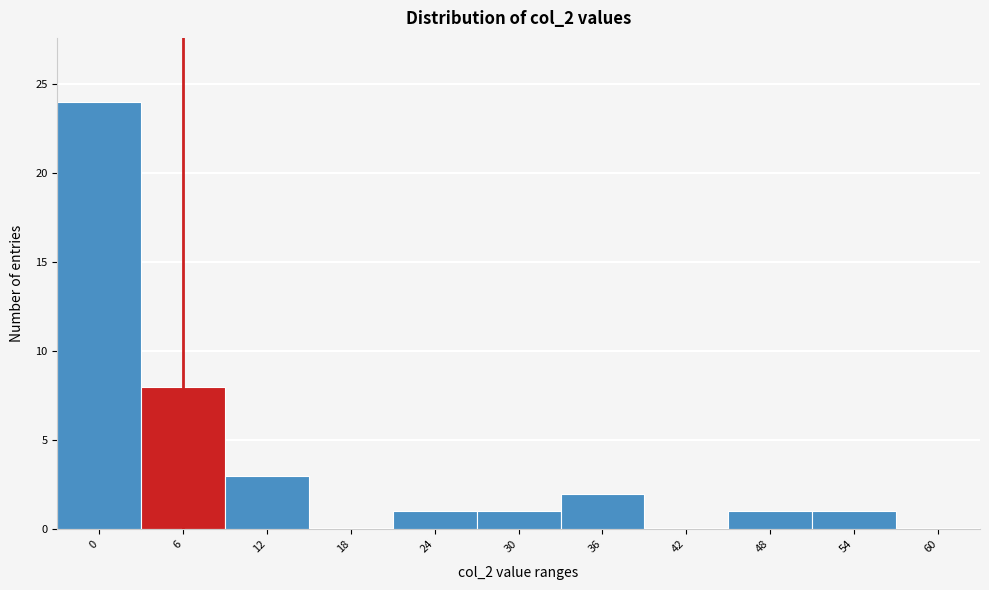

Reading left to right, extract all data points from this chart.

0=24	6=8	12=3	18=0	24=1	30=1	36=2	42=0	48=1	54=1	60=0